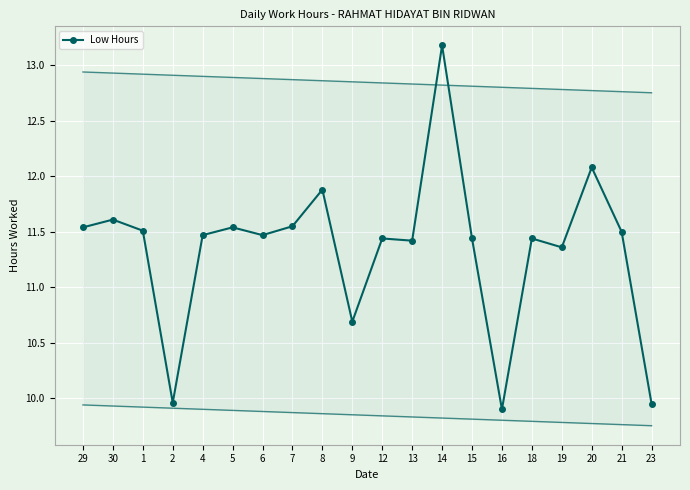

What position from the right is 4?

16